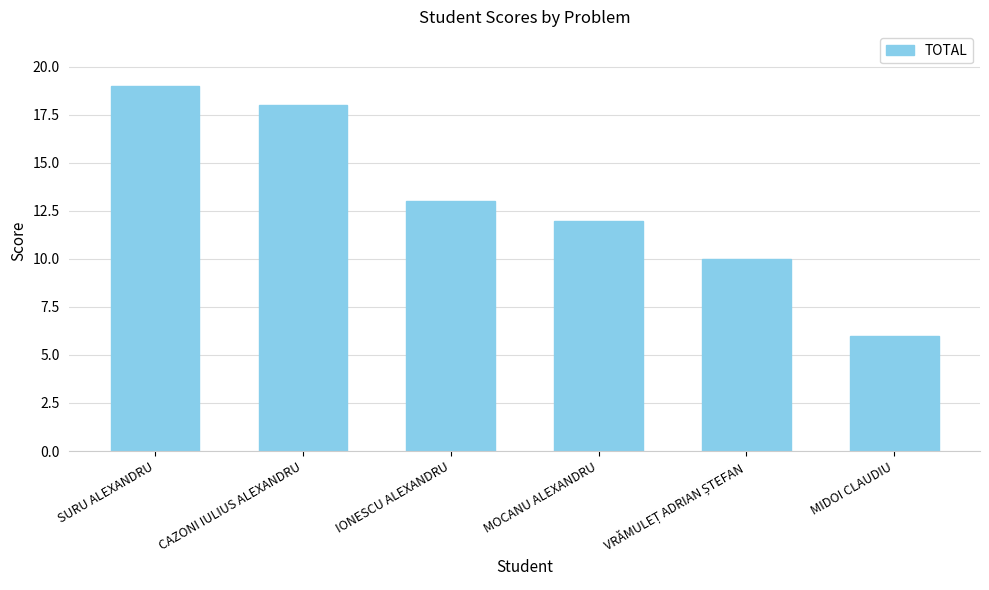

What is the sum of all values?

78